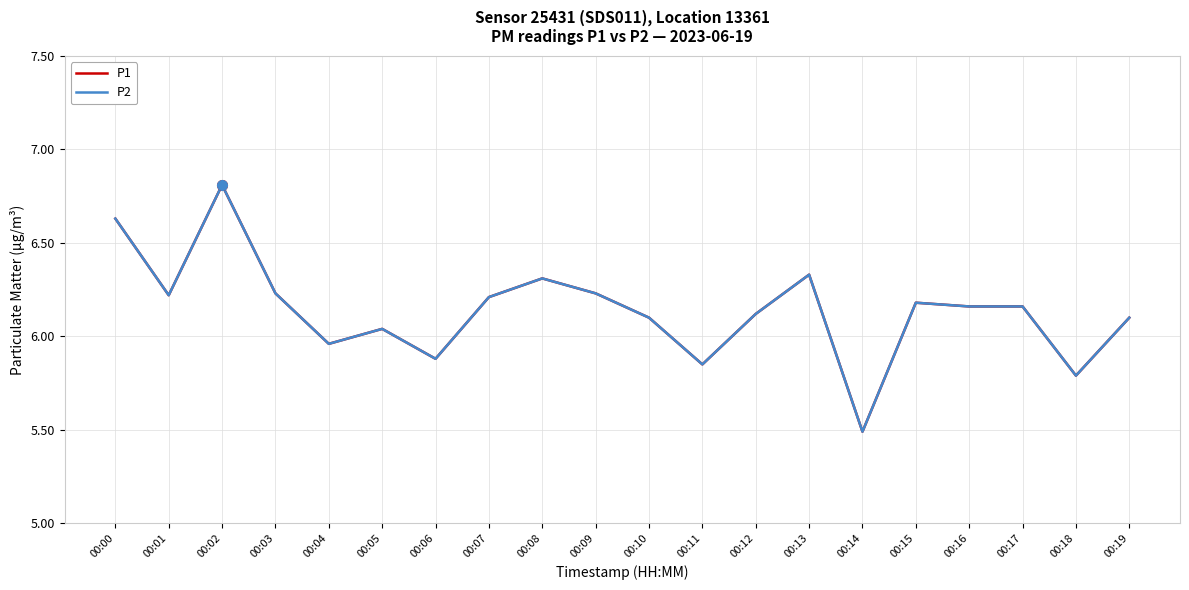

What is the minimum value shown in the chart?

5.5